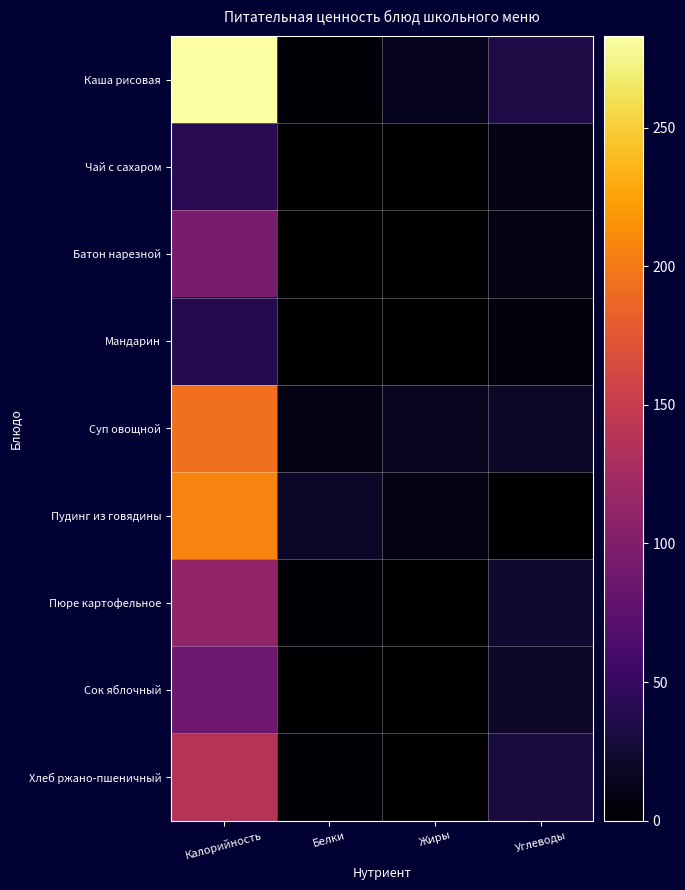

Which series changed the most between Белки and Углеводы?

Каша рисовая